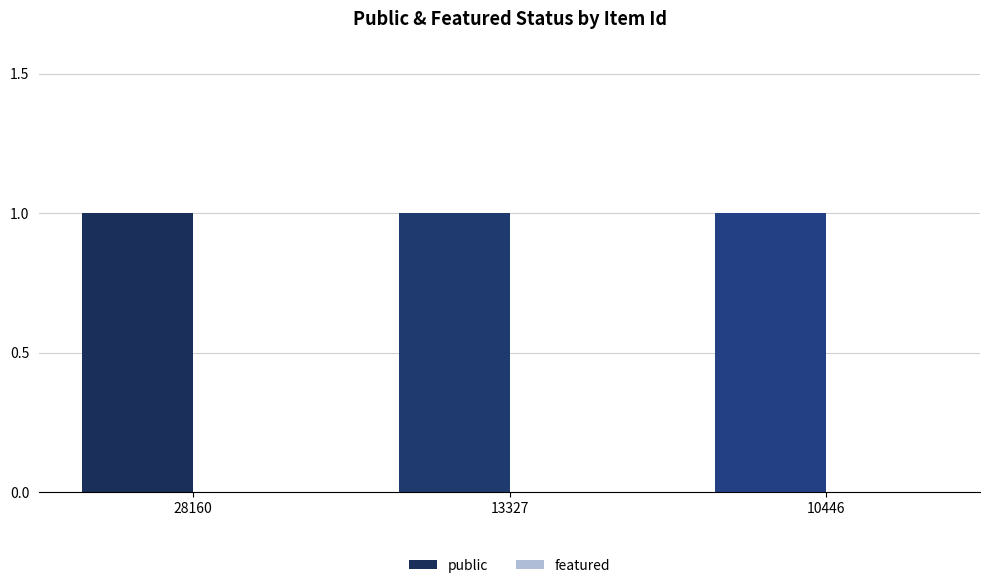

Is the value of public at 10446 greater than the value of featured at 28160?

Yes